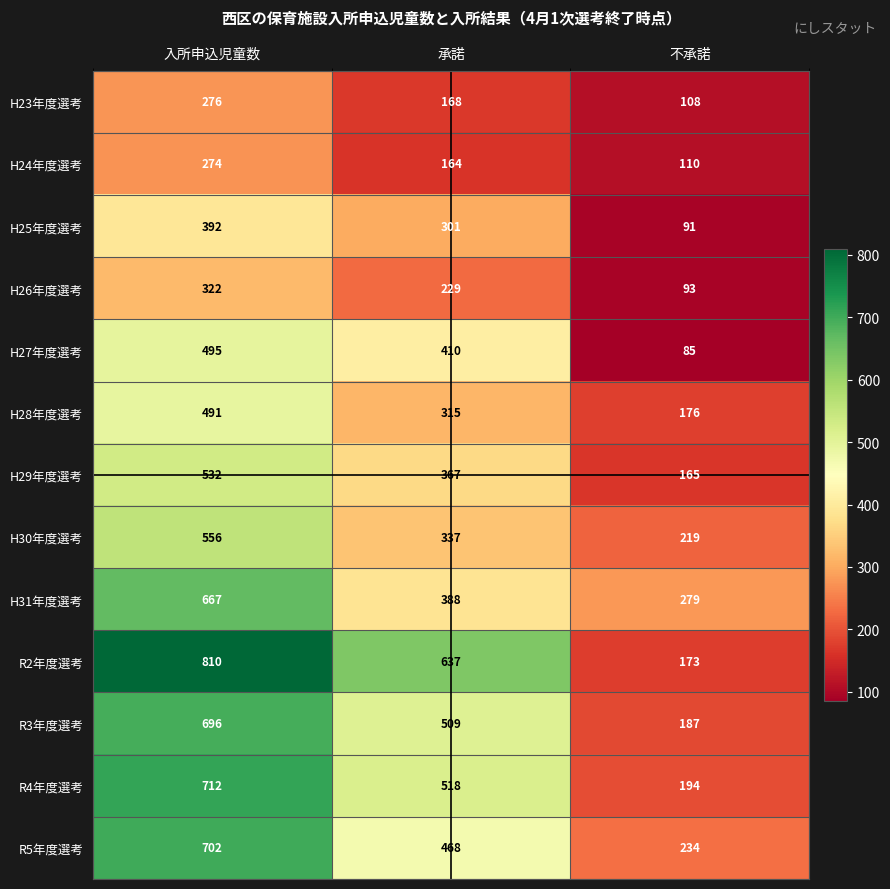

Between 入所申込児童数 and 不承諾, which series saw the biggest shift?

R2年度選考